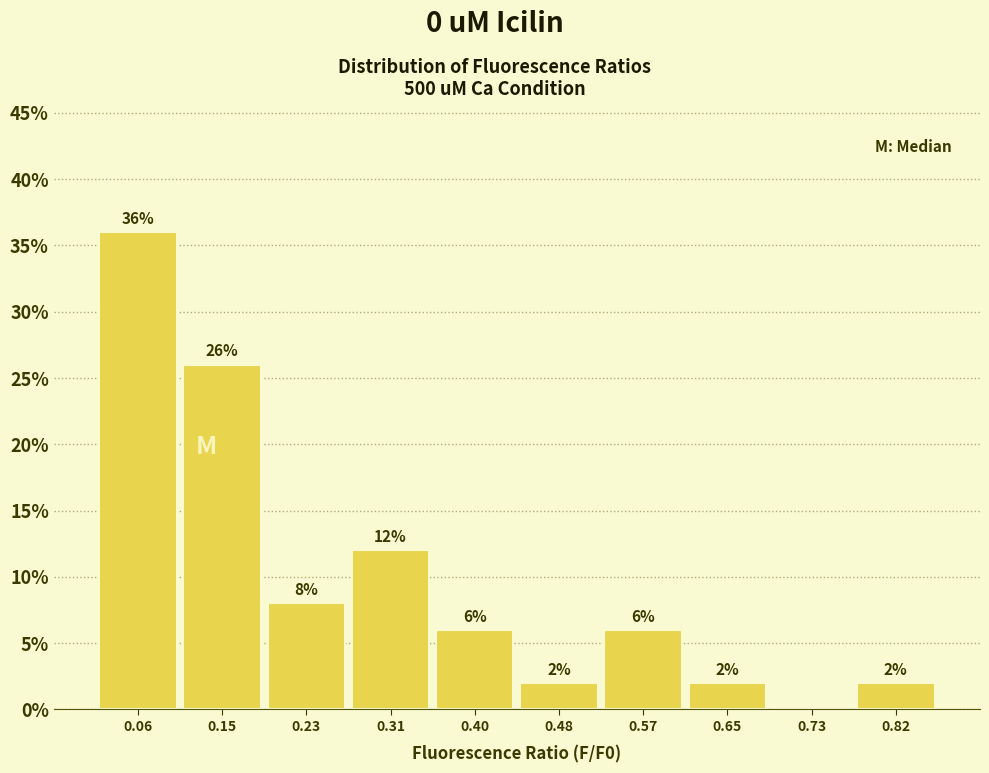

Which range on the x-axis has the tallest bar?

0.02 to 0.11